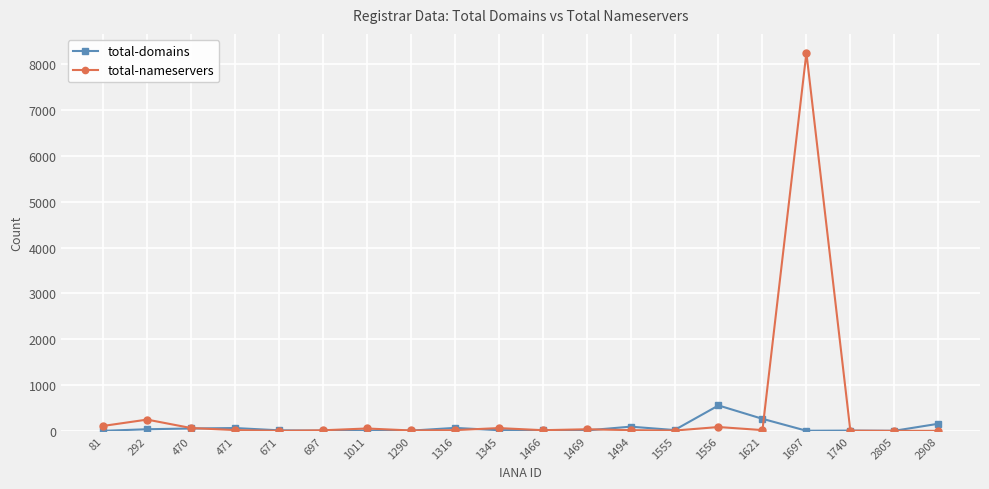

What is the difference between the maximum and minimum values in the total-domains series?

554